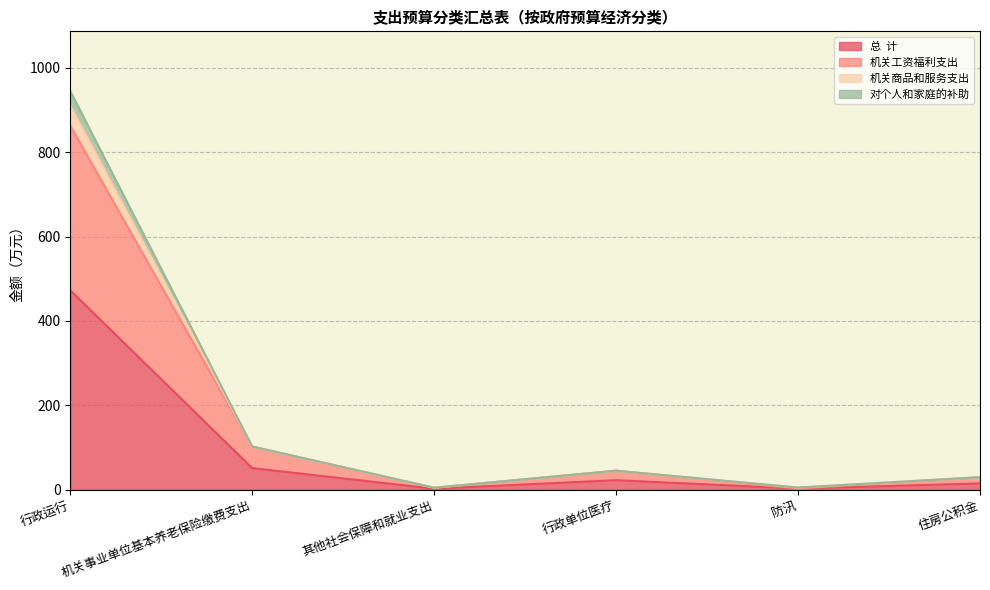

Which label corresponds to the largest value in the chart?

行政运行